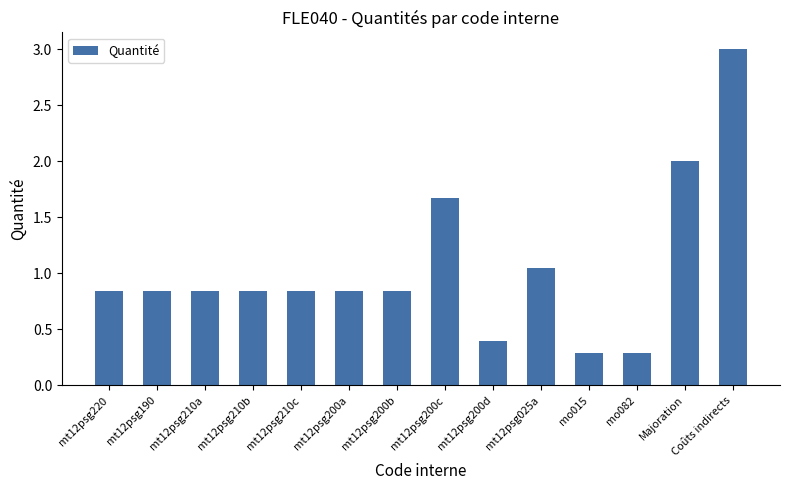

Between mt12psg210a and Coûts indirects, which is larger?

Coûts indirects